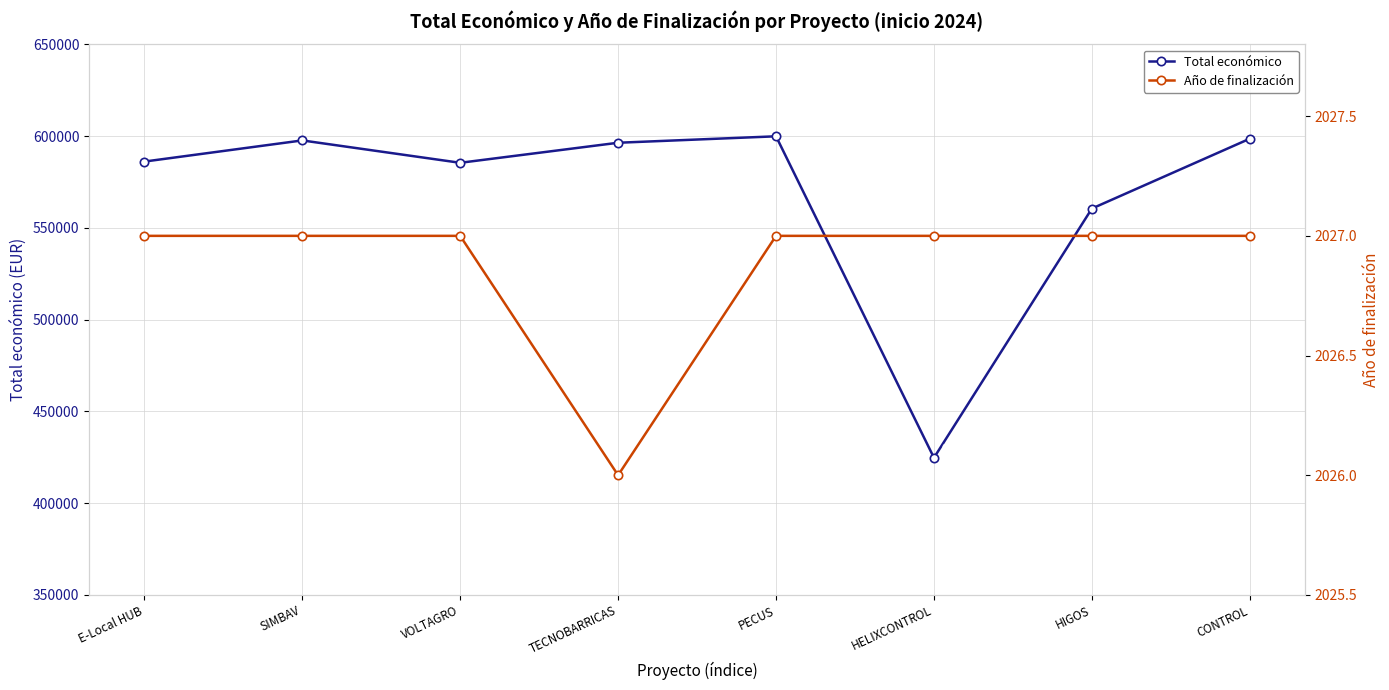

How many data points does each series have?

8